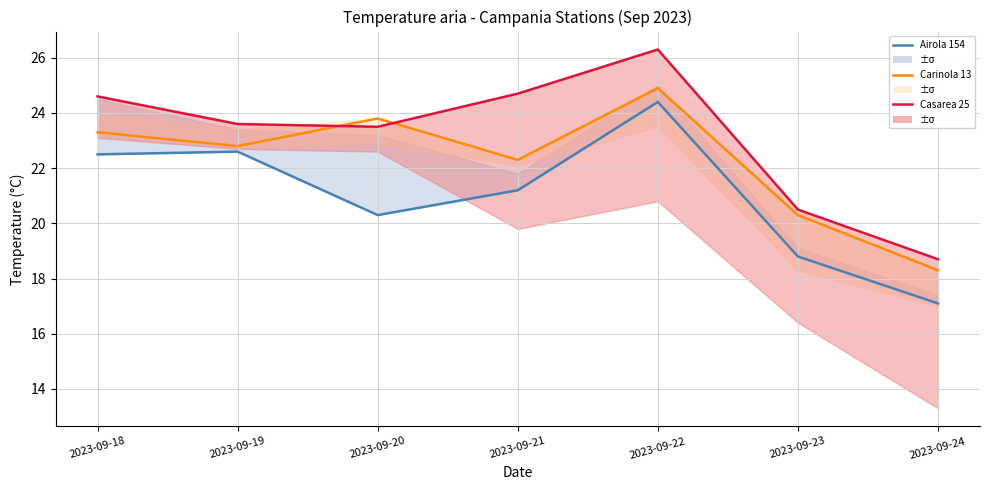

At which label does Carinola 13 reach its peak?

2023-09-22